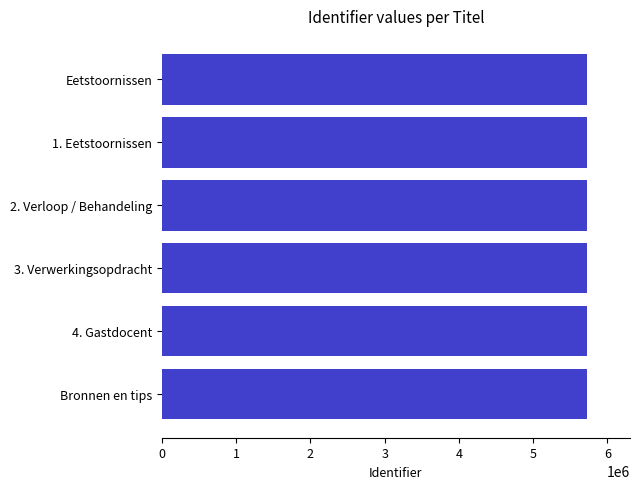

How many categories are shown in the chart?

6